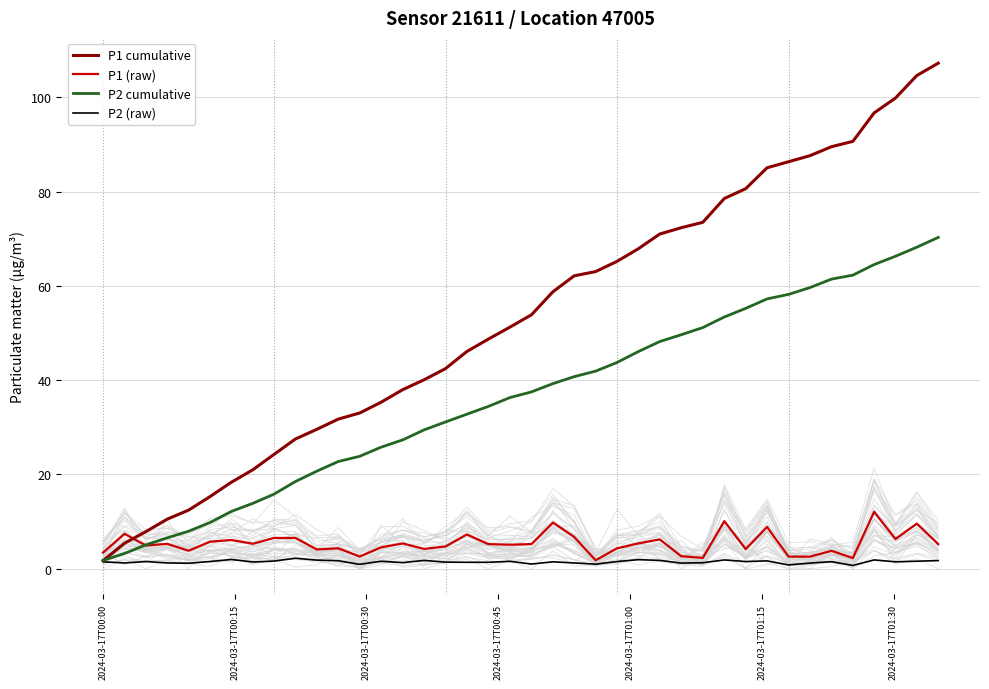

How many series are shown in this chart?

4